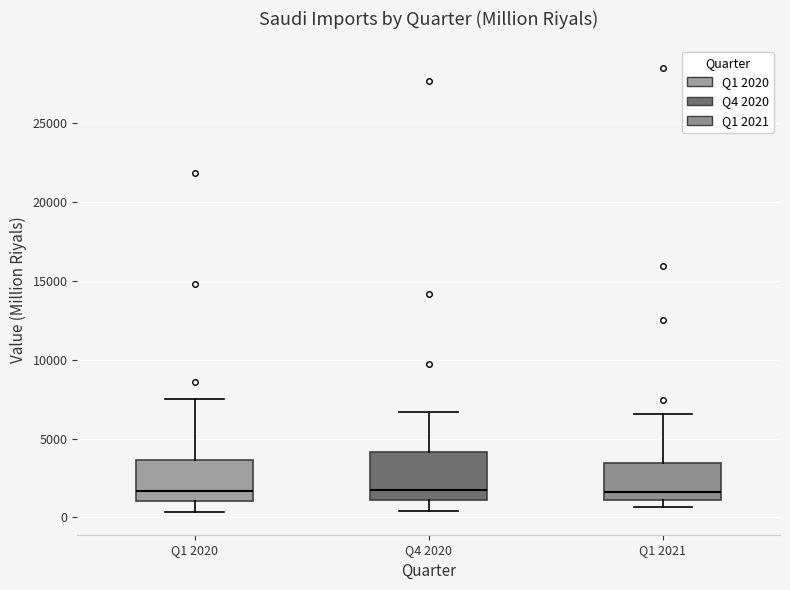

Where does the median line of the box for Q1 2021 sit on the y-axis? The values are not printed on the chart, so give them approximately, as read against the axis.

1500